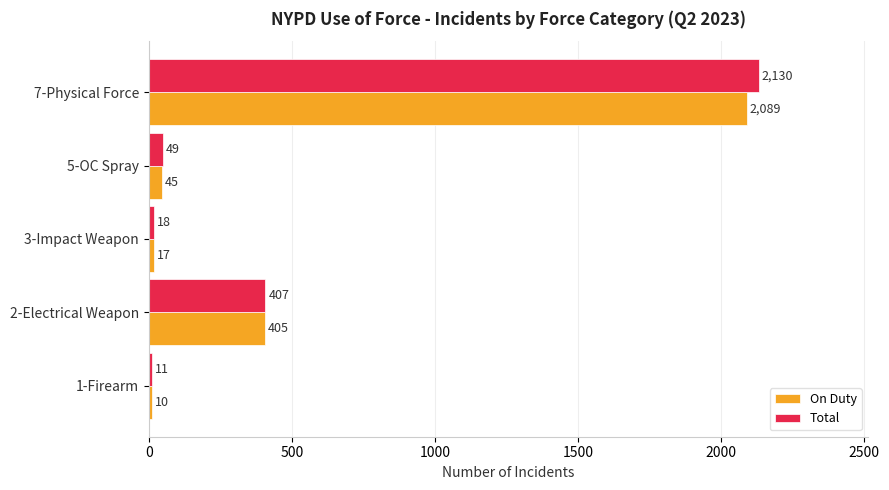

How many data points does each series have?

5